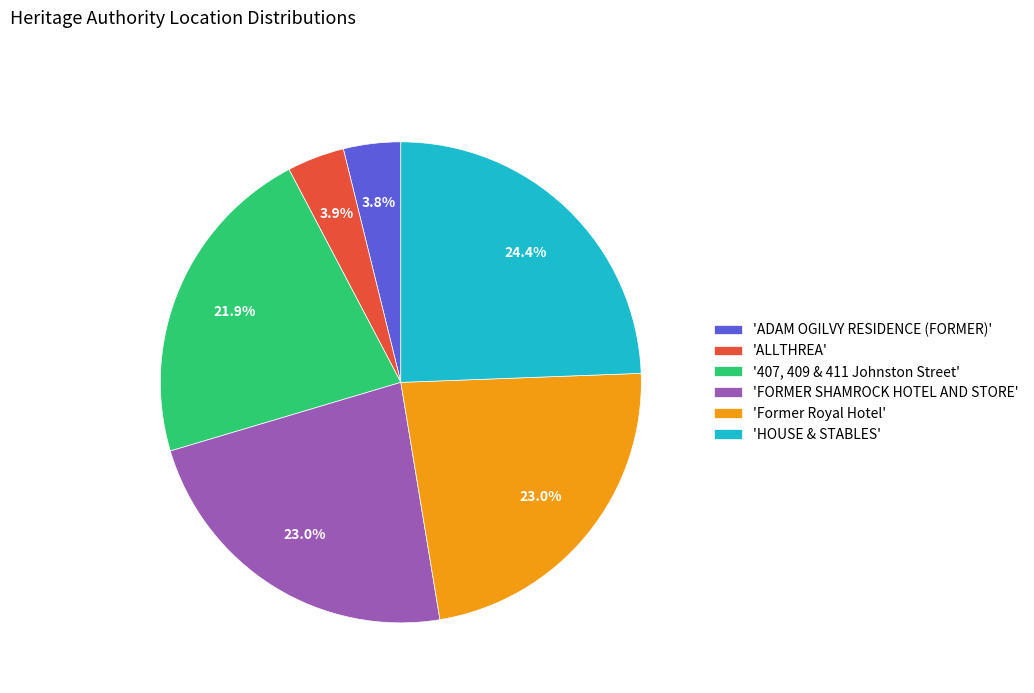

What is the largest slice in the pie chart?

'HOUSE & STABLES'